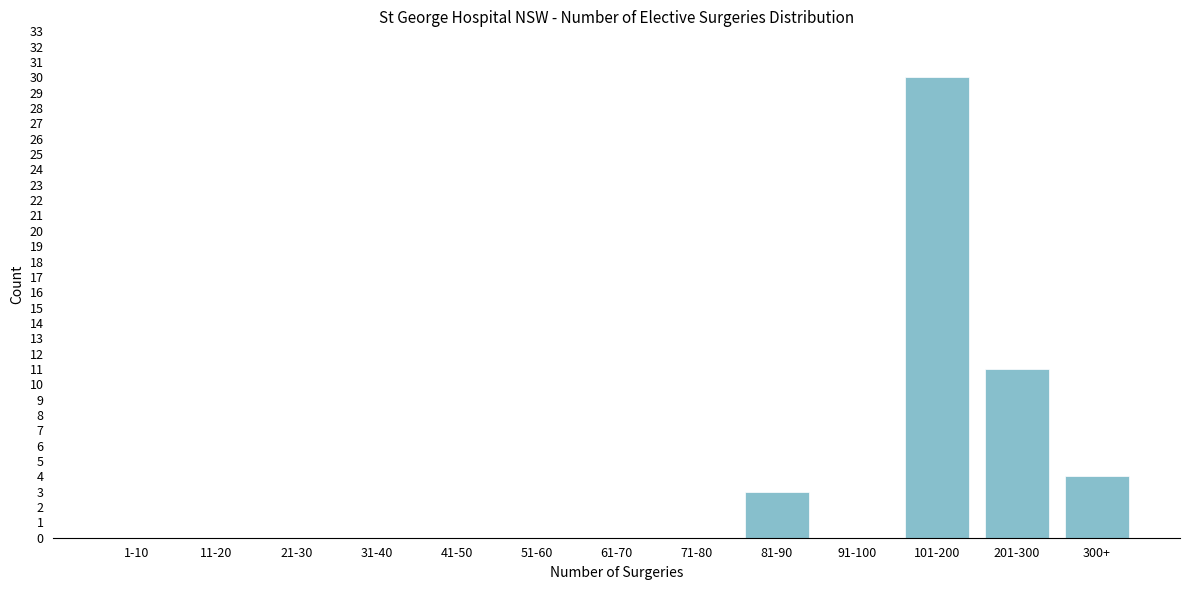

Reading left to right, list all the values displayed in this chart.

1-10=0	11-20=0	21-30=0	31-40=0	41-50=0	51-60=0	61-70=0	71-80=0	81-90=3	91-100=0	101-200=30	201-300=11	300+=4